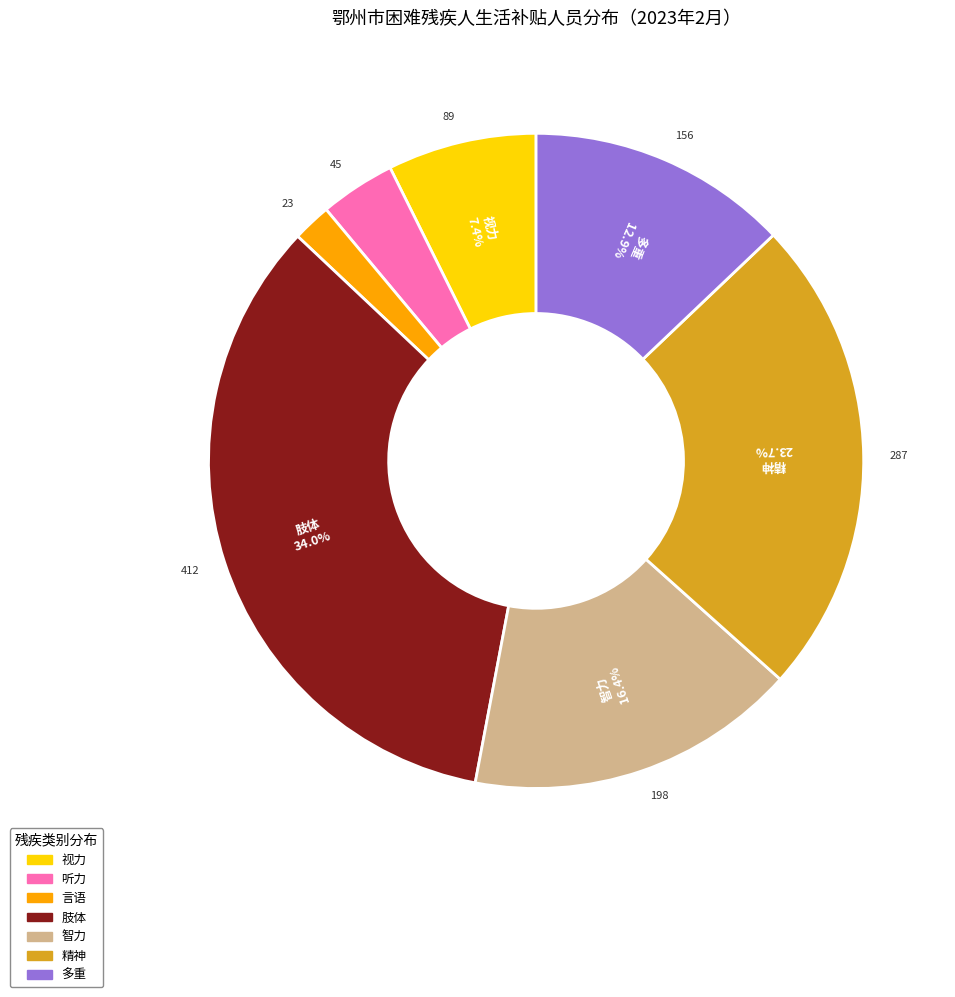

Between 精神 and 多重, which is larger?

精神